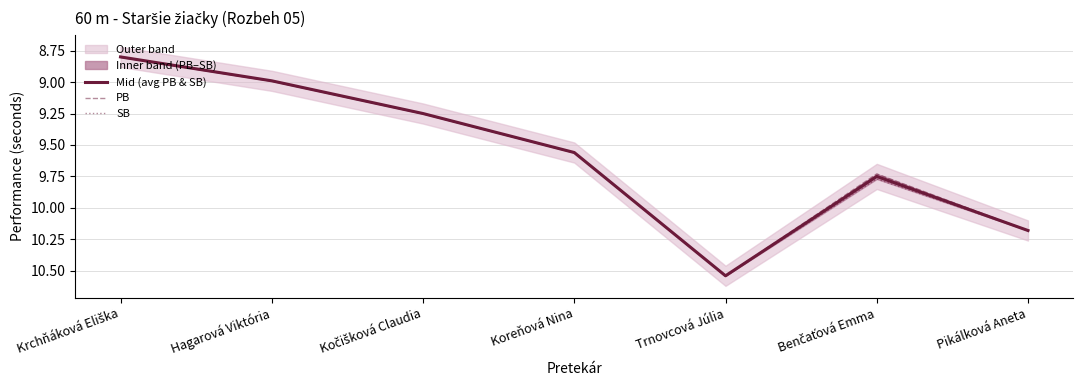

Is the value of Mid (avg PB & SB) at Krchňáková Eliška greater than the value of SB at Kočišková Claudia?

No